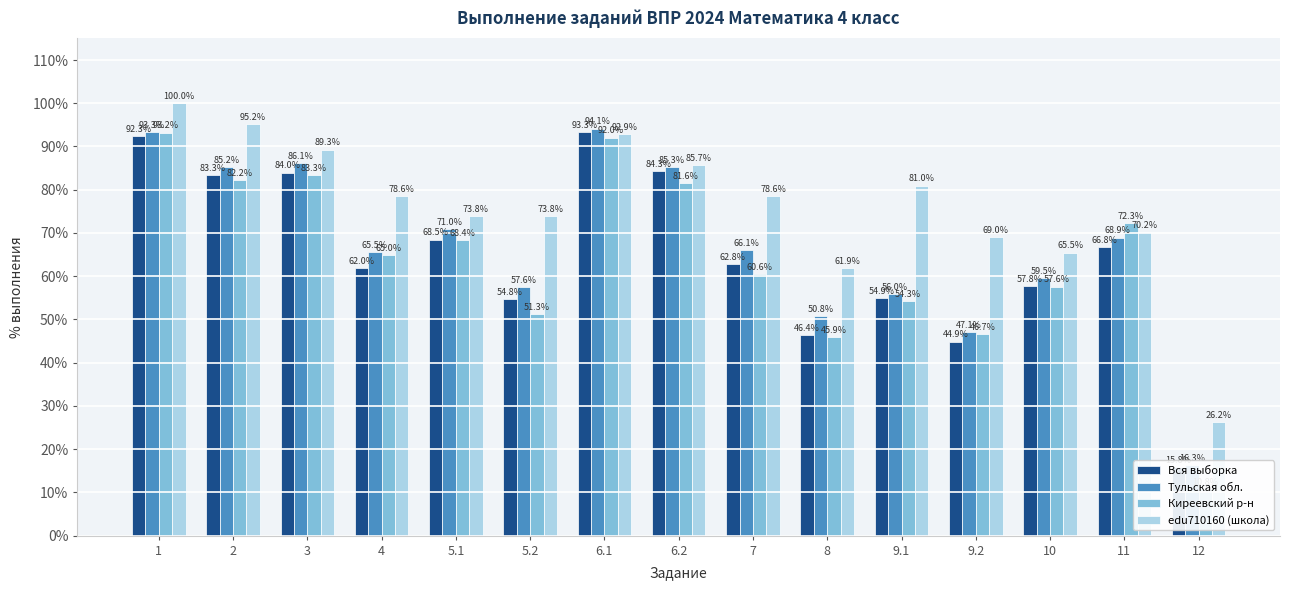

What is the value of the Вся выборка bar at the 2nd from the left?

83.3